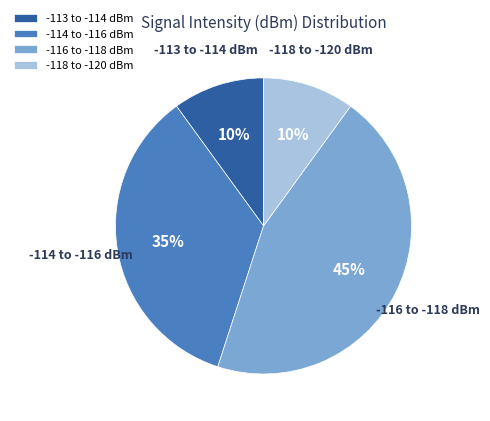

Count the number of slices in the pie.

4